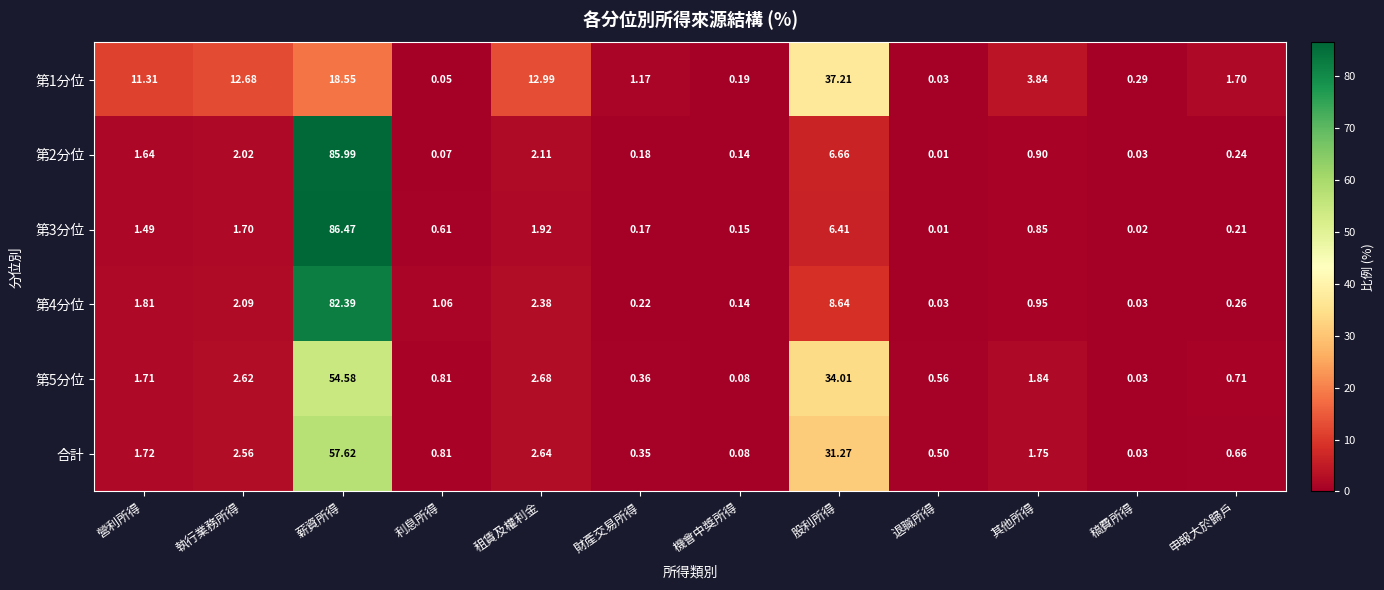

Which label corresponds to the largest value in the chart?

薪資所得